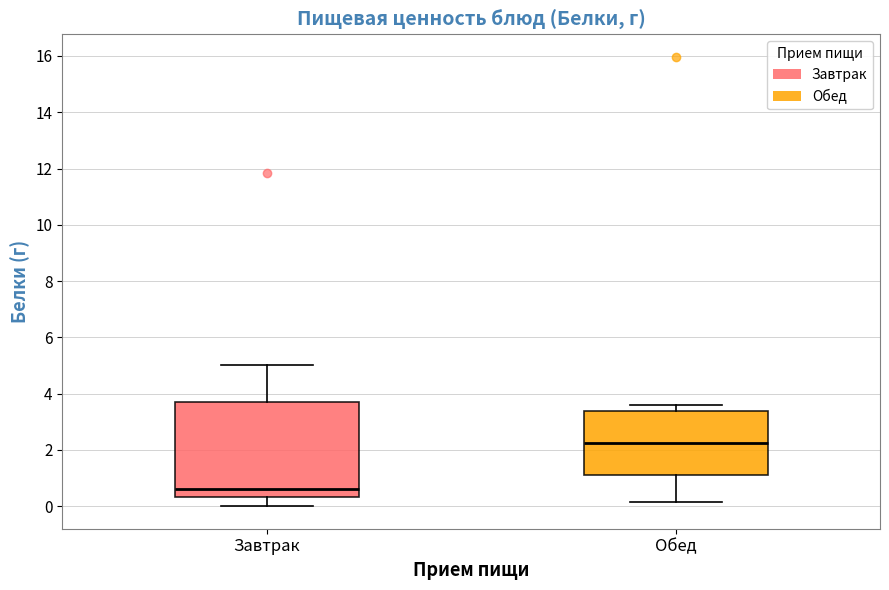

Reading left to right, read every box against the y-axis: the position of its median line, the range the box covers, and the ends of its whiskers. The values are not printed on the chart, so give them approximately, as read against the axis.

Завтрак: median 0.6, box 0.4 to 3.8, whiskers 0.0 to 5.0
Обед: median 2.2, box 1.2 to 3.4, whiskers 0.2 to 3.6